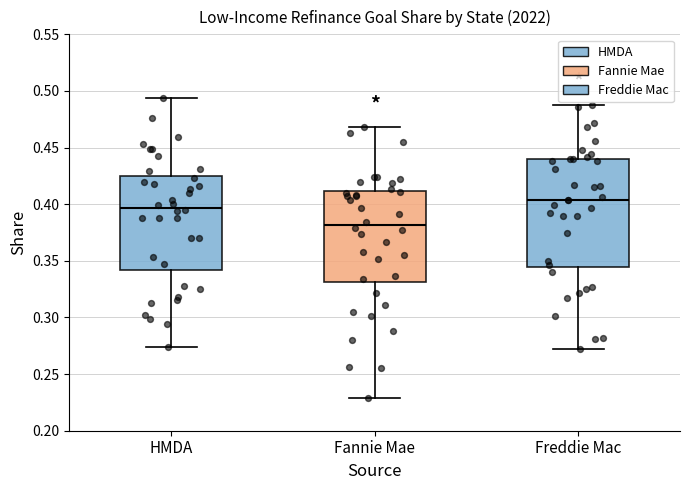

Which box has the lowest median line?

Fannie Mae